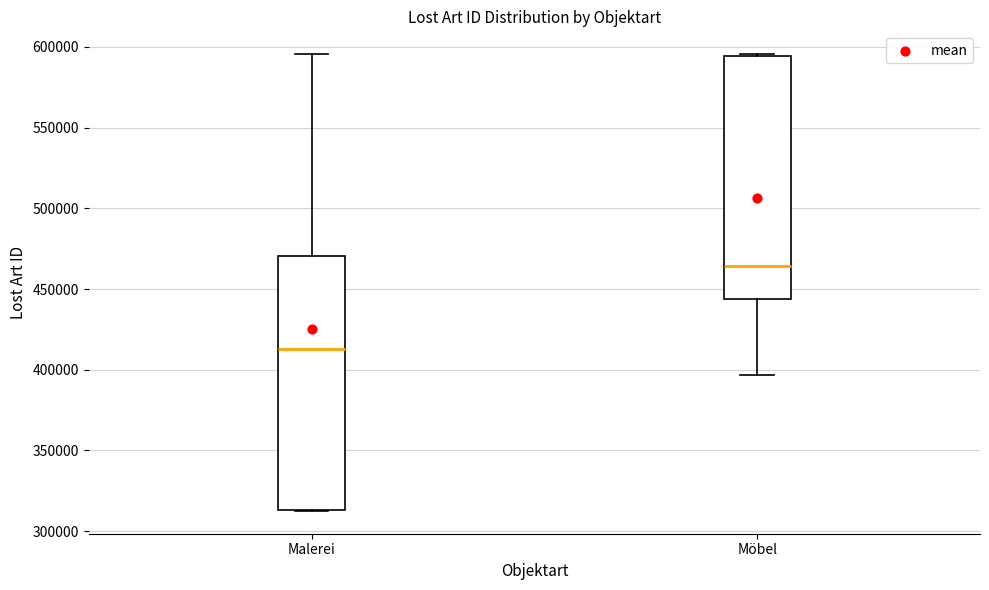

Which box's median line is the lowest?

Malerei